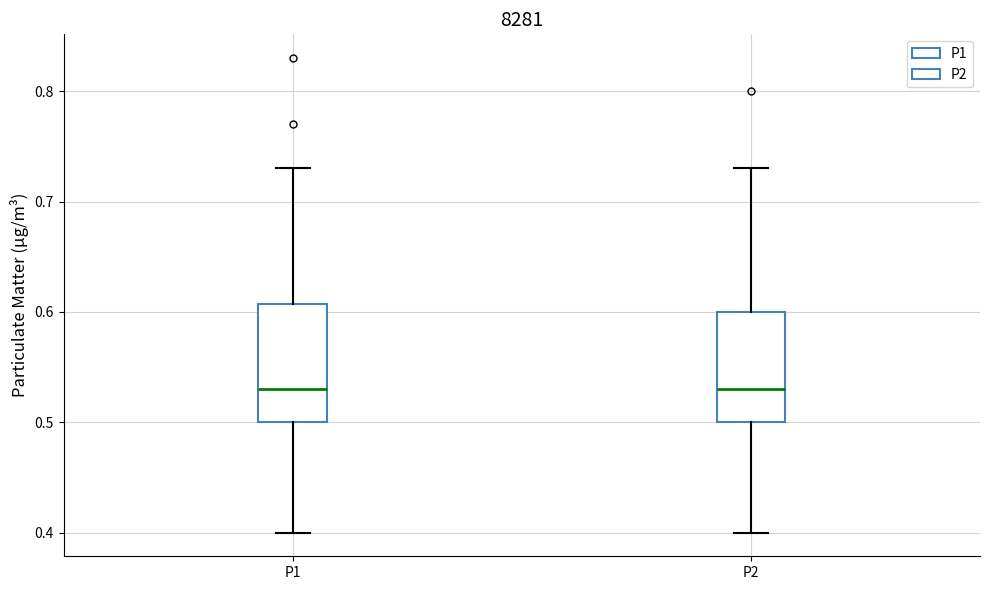

Reading left to right, transcribe this box plot: for each box, give where its median line is, the range the box spans, and where its two whiskers end, as read against the y-axis. The values are not printed on the chart, so give them approximately, as read against the axis.

P1: median 0.53, box 0.50 to 0.61, whiskers 0.40 to 0.73
P2: median 0.53, box 0.50 to 0.60, whiskers 0.40 to 0.73